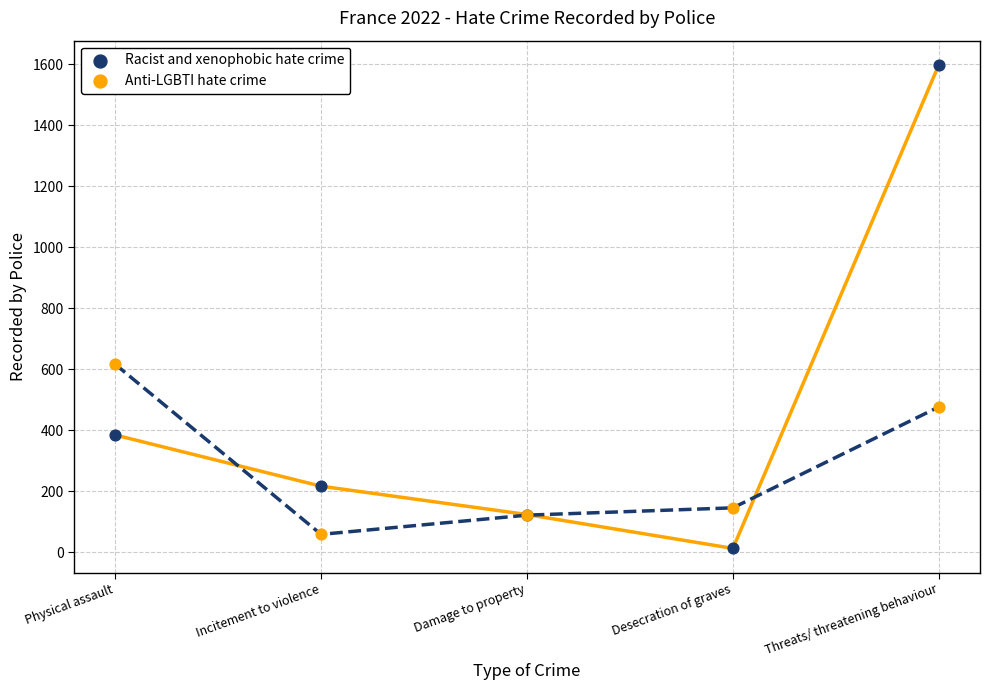

In the Anti-LGBTI hate crime series, what Y value is closest to 337?

476